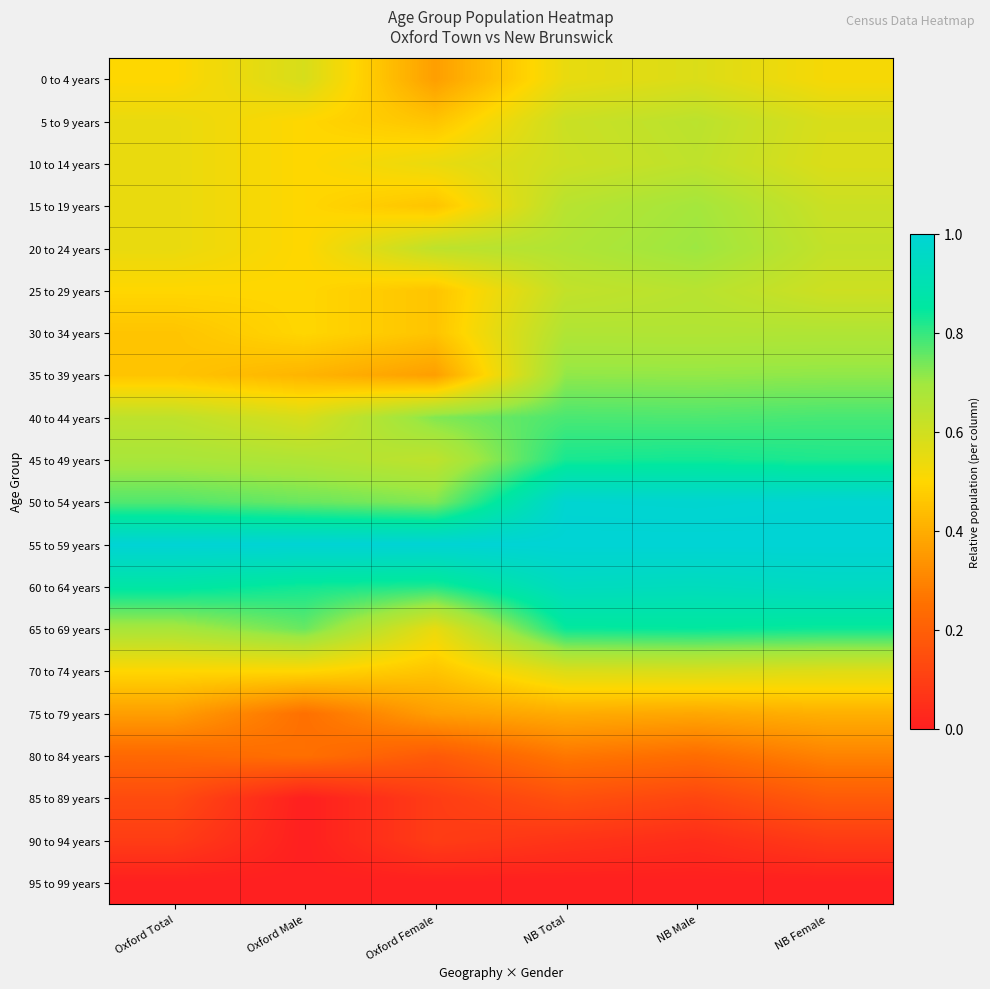

At how many categories does at least one series exceed 0?

6